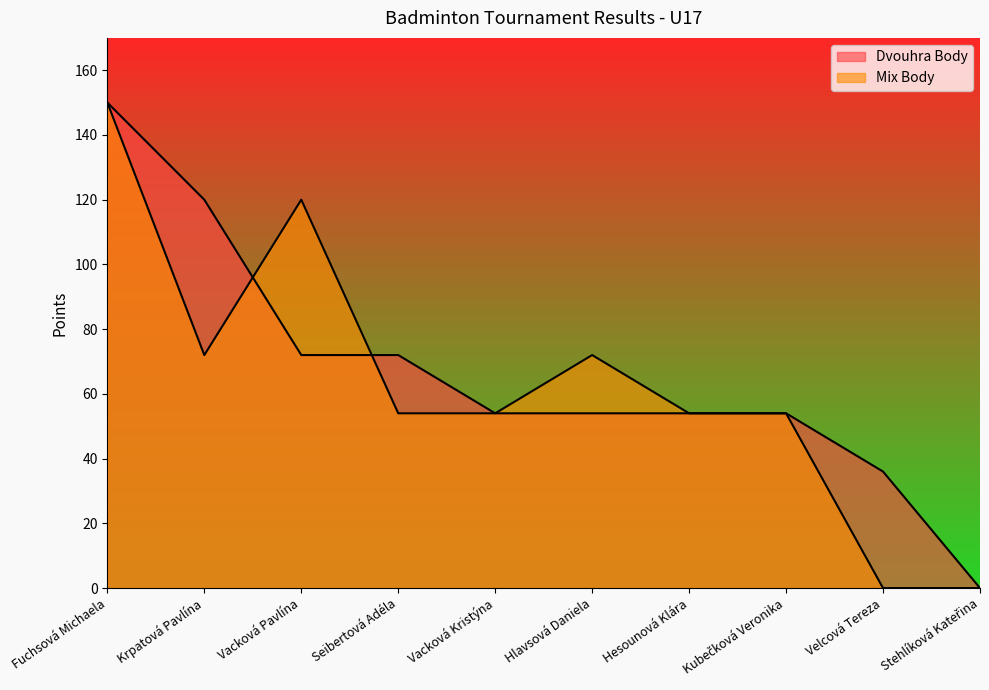

The Dvouhra Body series shows 63 at Velcová Tereza. True or false?

False